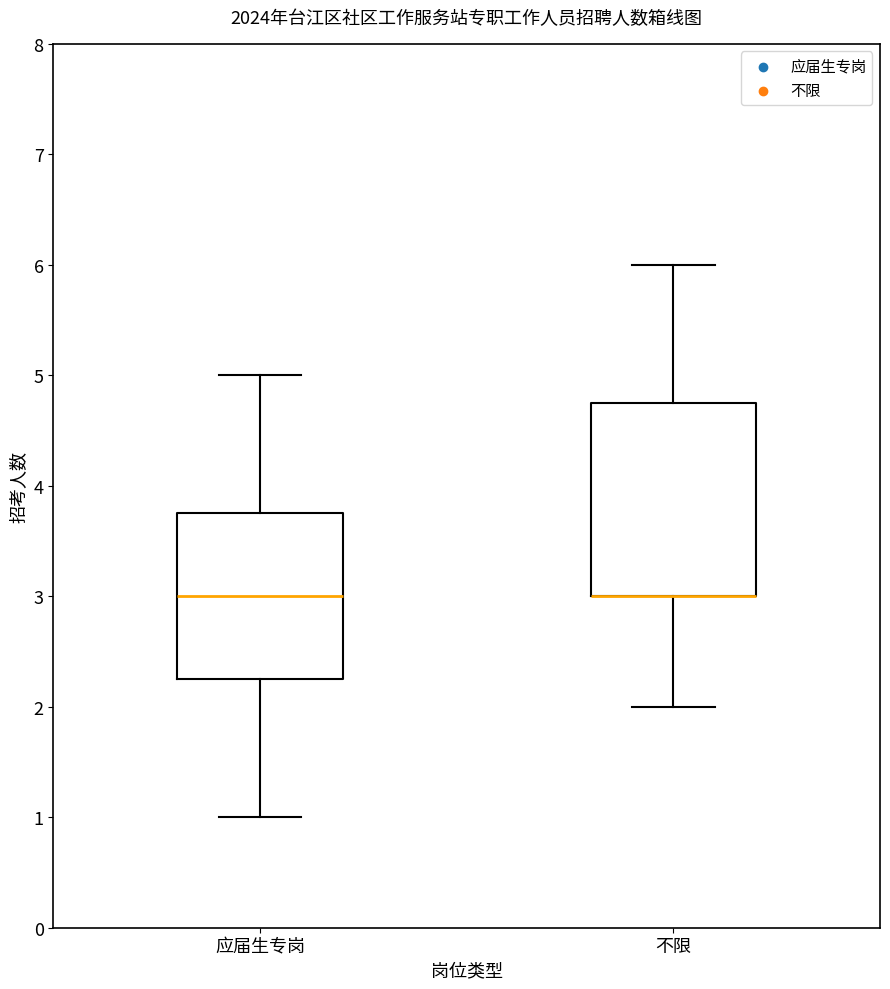

Comparing the boxes themselves (not the whiskers), which one is the tallest?

不限